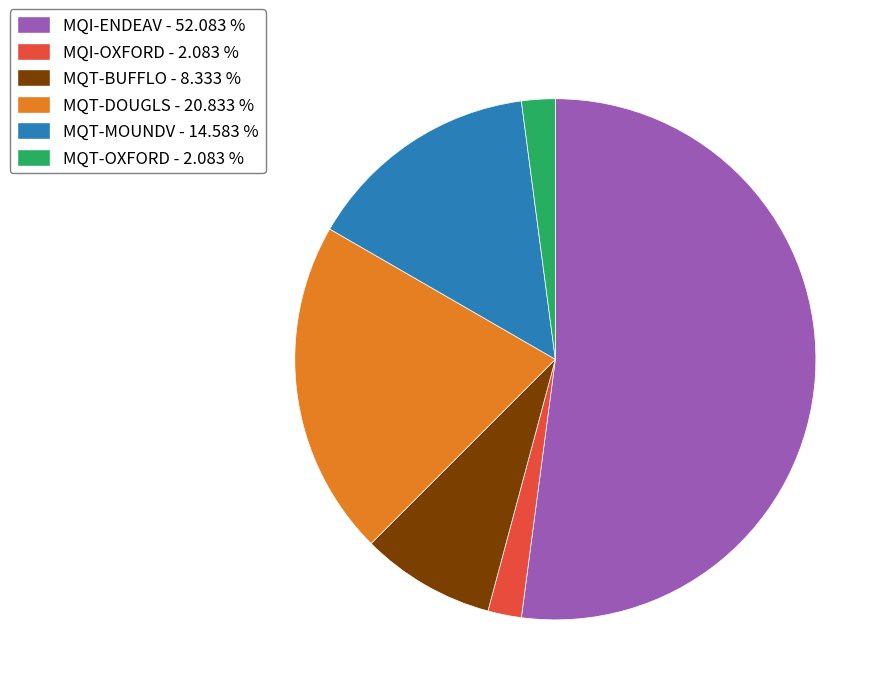

Is it true that MQI-ENDEAV is 52% of the pie?

True